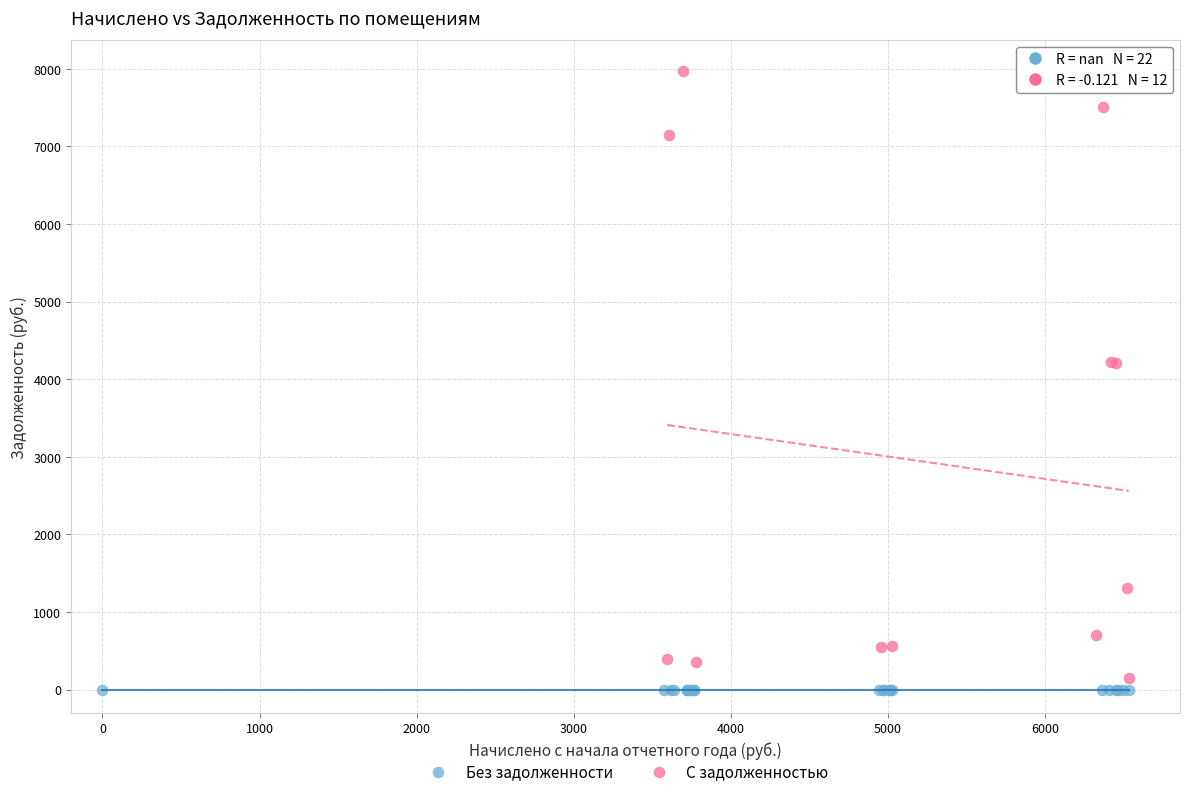

Which series reaches the maximum Y coordinate?

С задолженностью